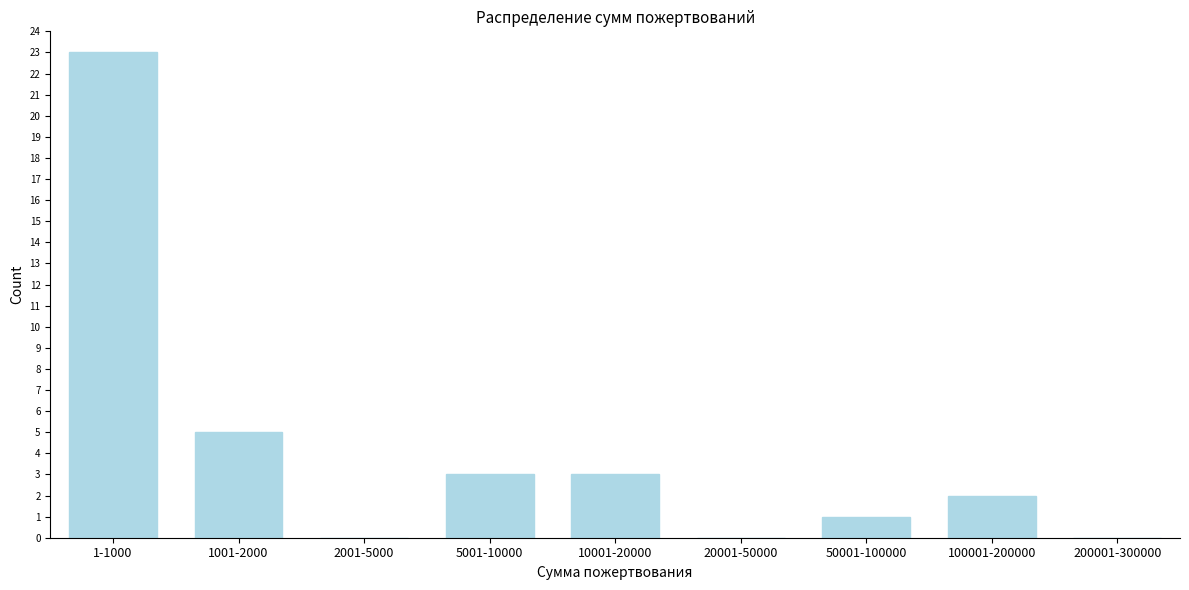

Reading left to right, transcribe all the data shown in this chart.

1-1000=23	1001-2000=5	2001-5000=0	5001-10000=3	10001-20000=3	20001-50000=0	50001-100000=1	100001-200000=2	200001-300000=0